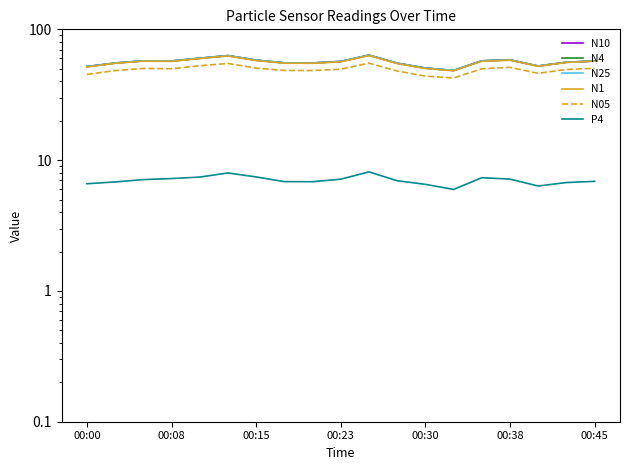

What is the sum of all N10 values?

1069.9